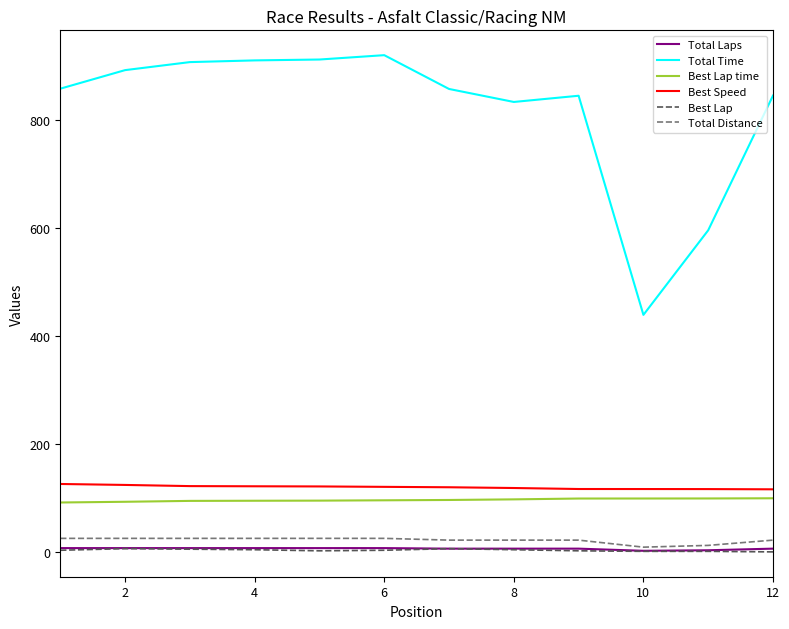

True or false: Total Distance and Best Lap time intersect in this chart.

False